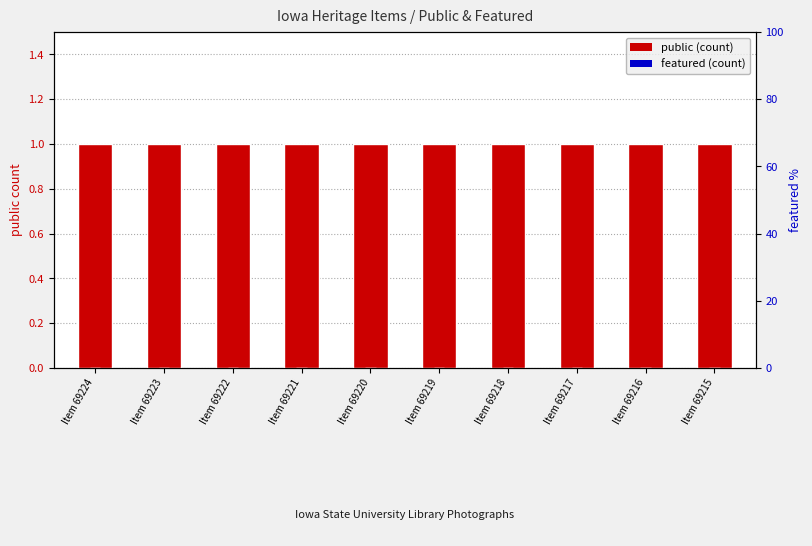

What is the highest value of the public series?

1